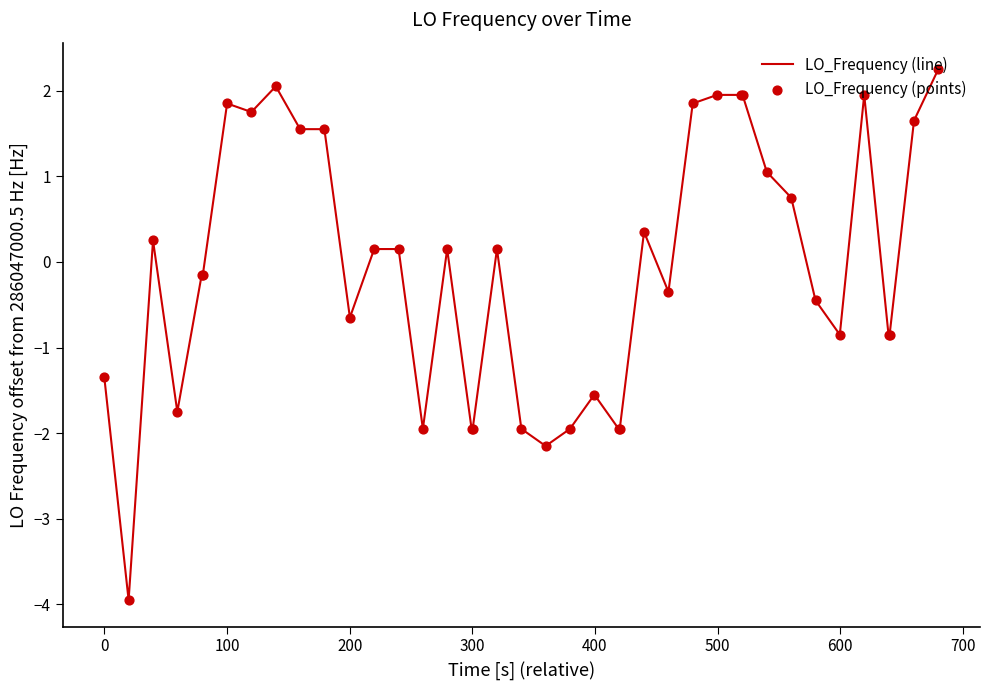

What is the smallest value displayed?

-3.9